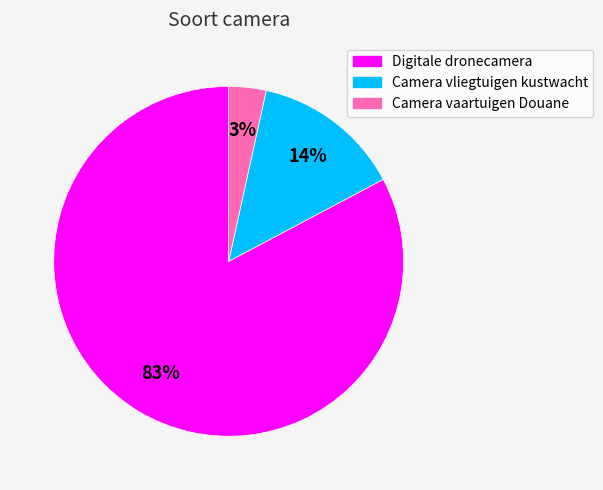

Count the number of slices in the pie.

3